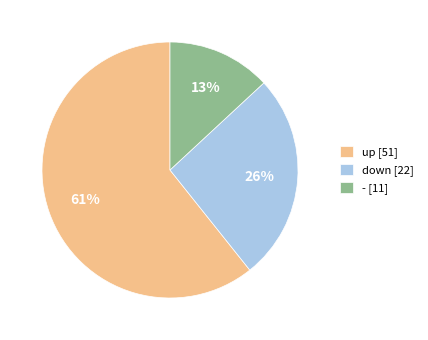

Is the sum of down [22] and up [51] greater than half?

Yes